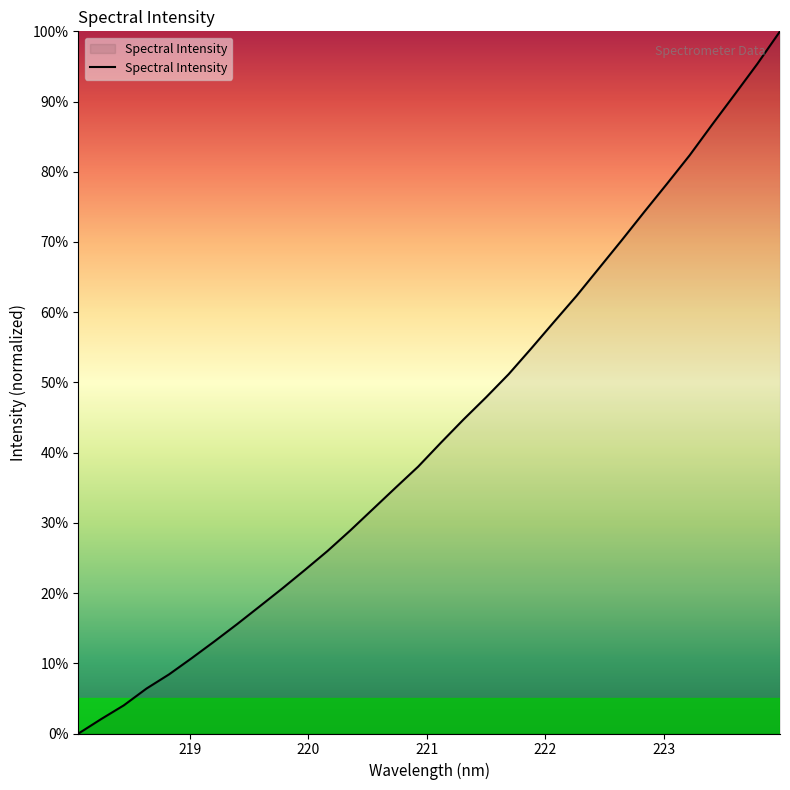

Reading left to right, transcribe all the data shown in this chart.

0.0	2.1	4.0	6.4	8.4	10.7	13.1	15.6	18.1	20.7	23.3	26.0	28.9	32.0	35.0	38.0	41.4	44.7	47.9	51.2	54.8	58.6	62.3	66.3	70.3	74.3	78.3	82.3	86.7	91.0	95.4	100.0